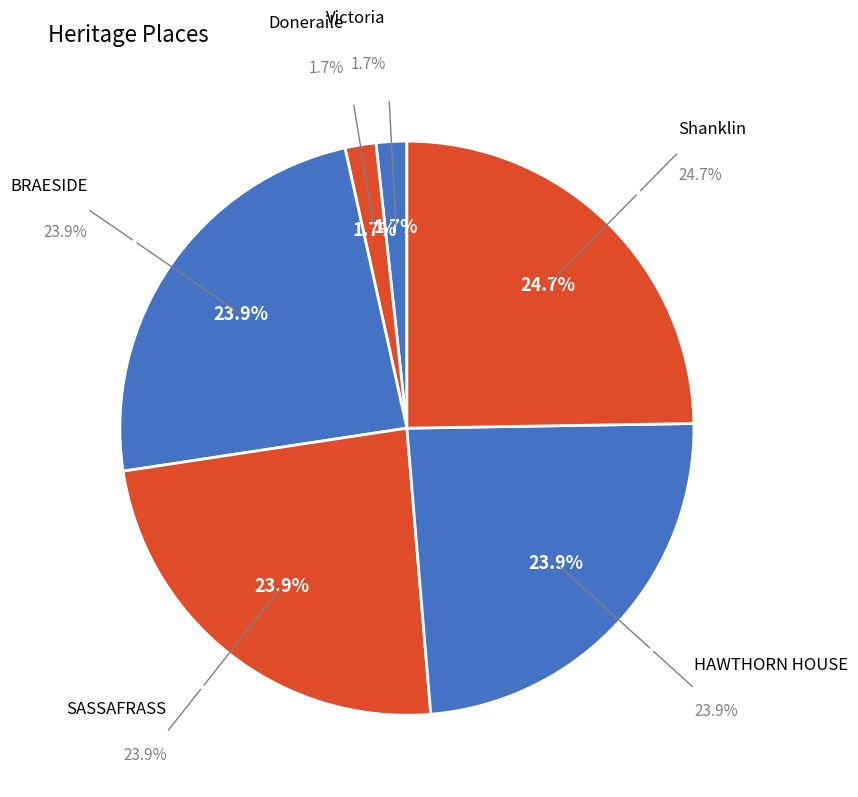

How many slices are in this pie chart?

6